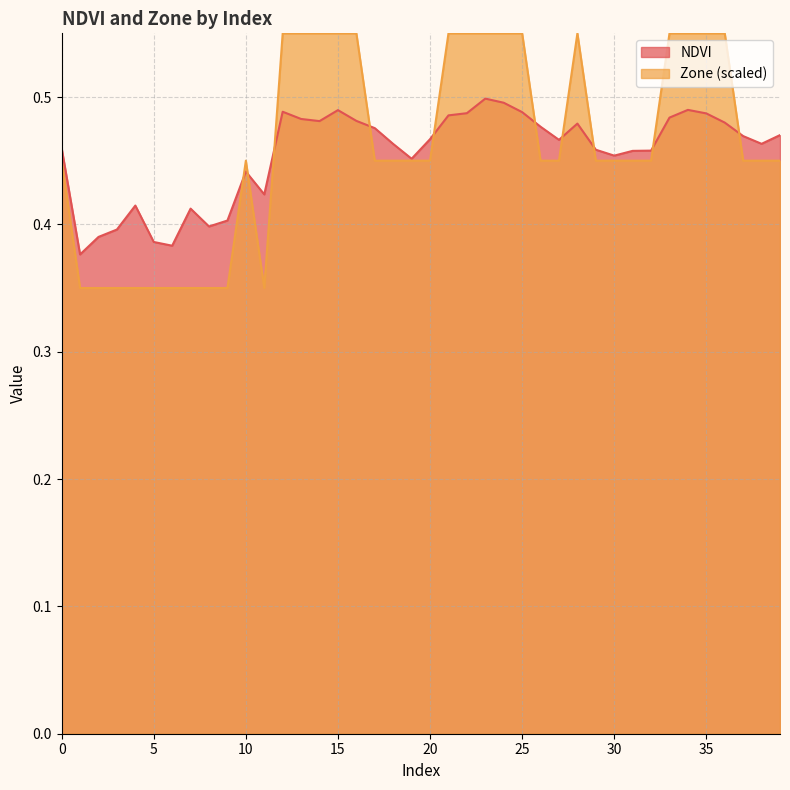

True or false: Zone has a value of 0.5 at 9.

False